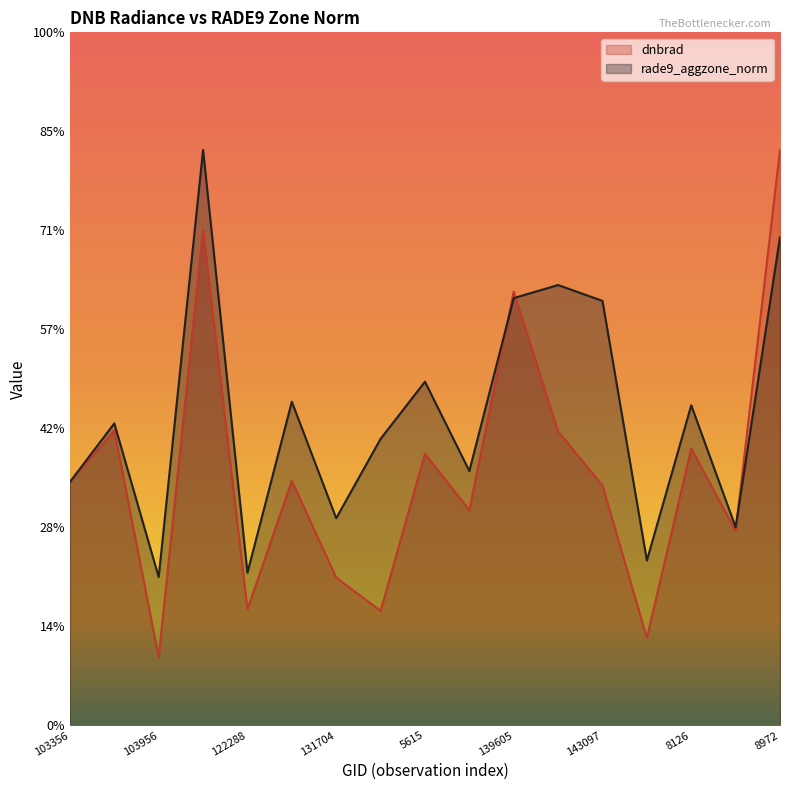

What are all the series names shown in the legend?

dnbrad, rade9_aggzone_norm